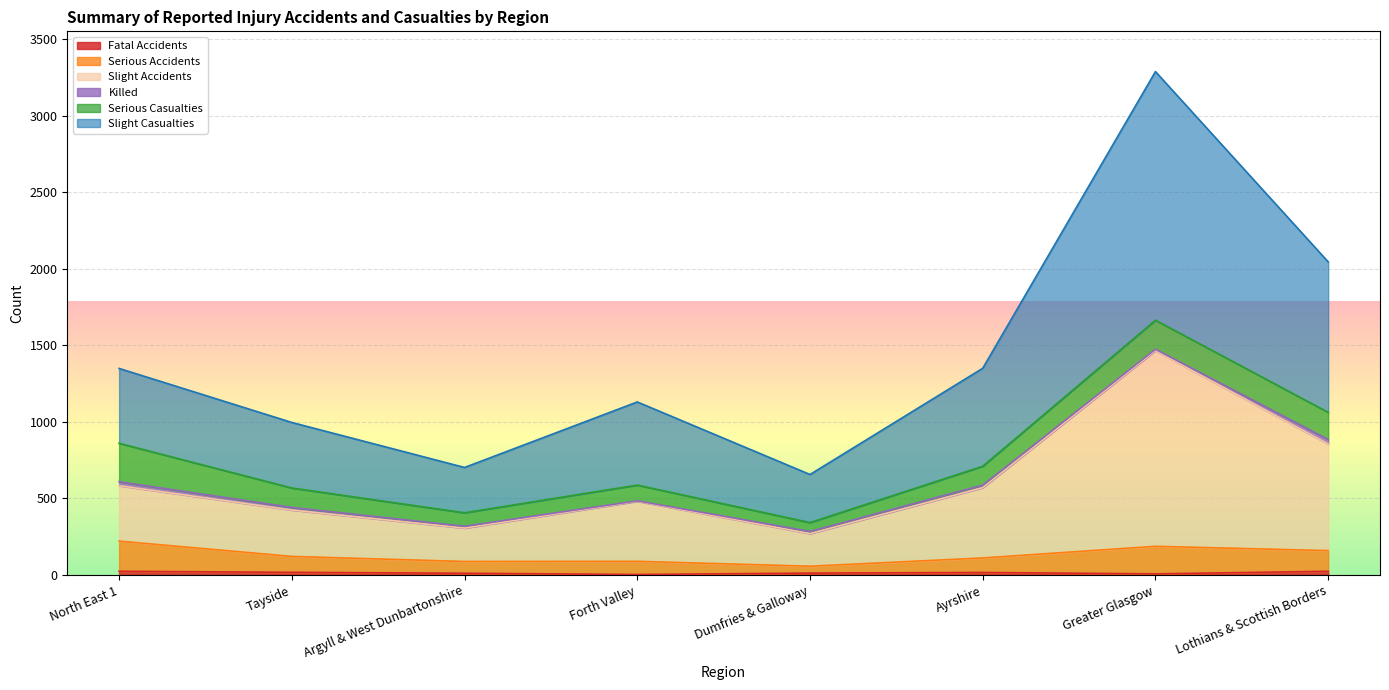

At how many categories does at least one series exceed 257?

8